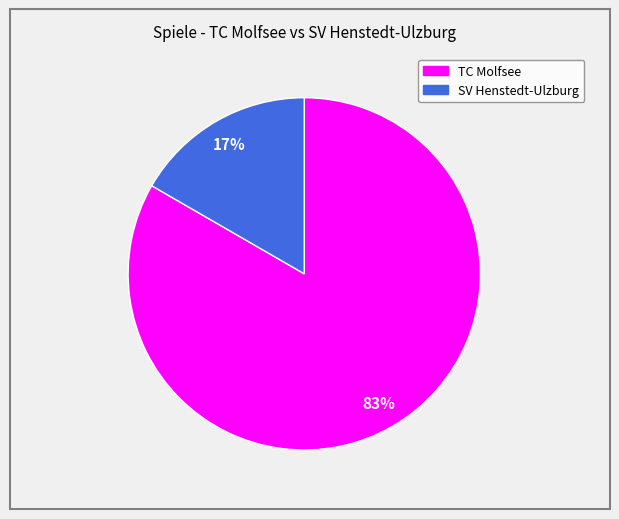

Combined, do SV Henstedt-Ulzburg and TC Molfsee account for over 50%?

Yes